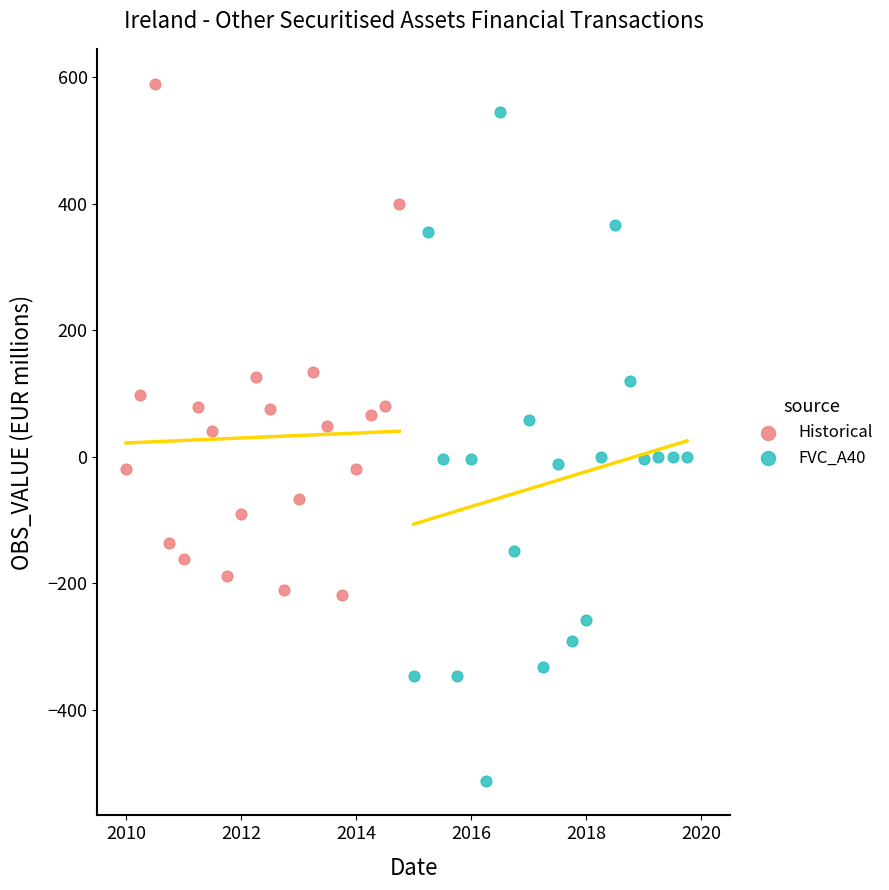

Which series contains the highest Y value?

Historical